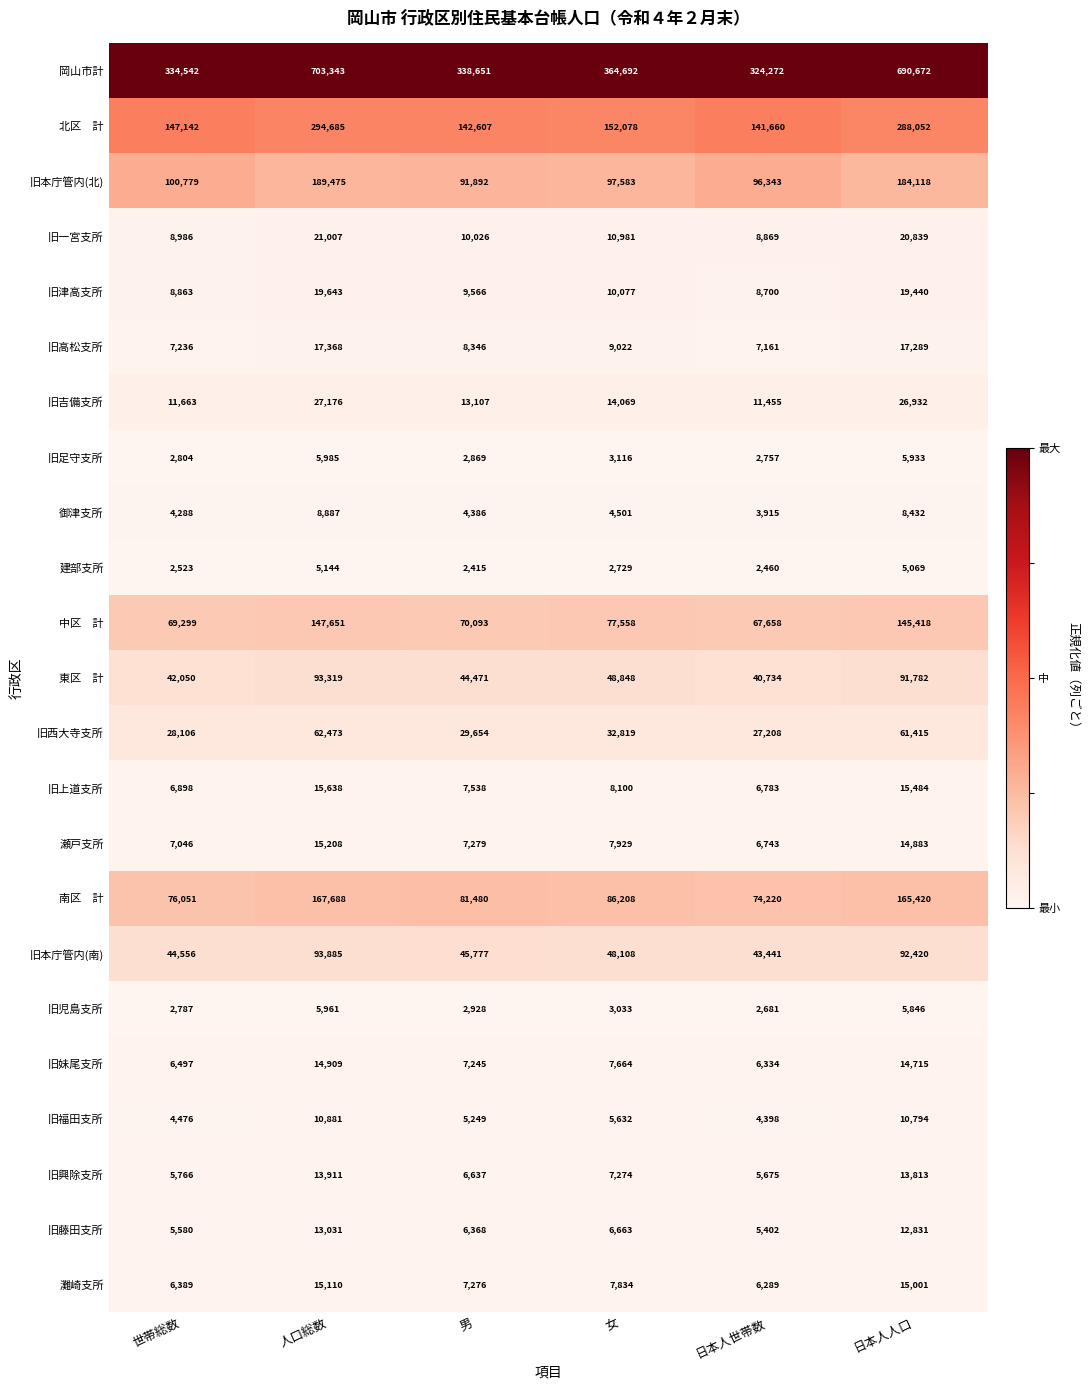

Which category has the highest value across all series?

人口総数